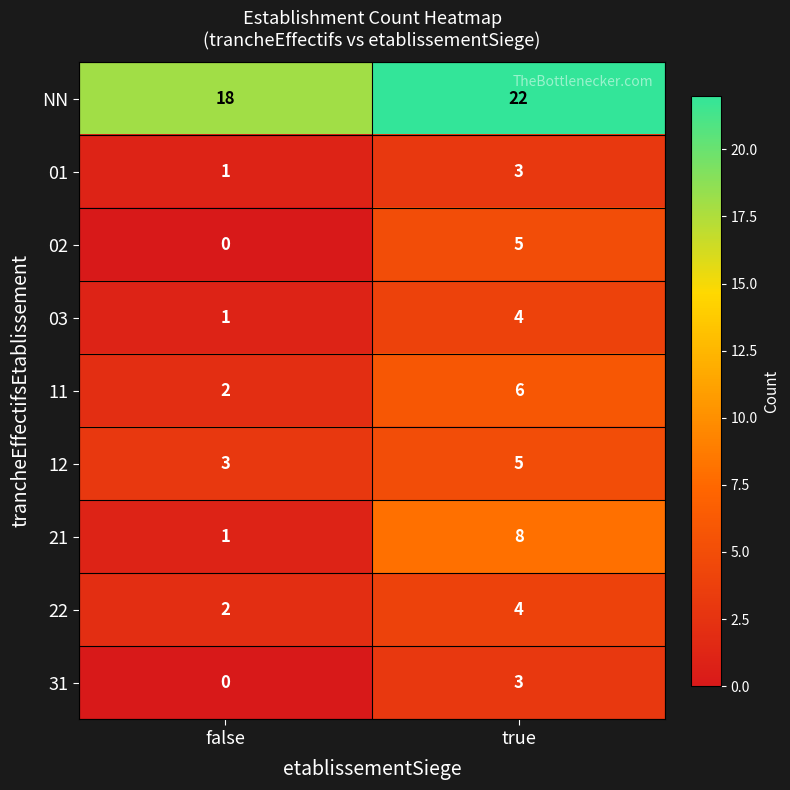

What is the average value of the NN series?

20